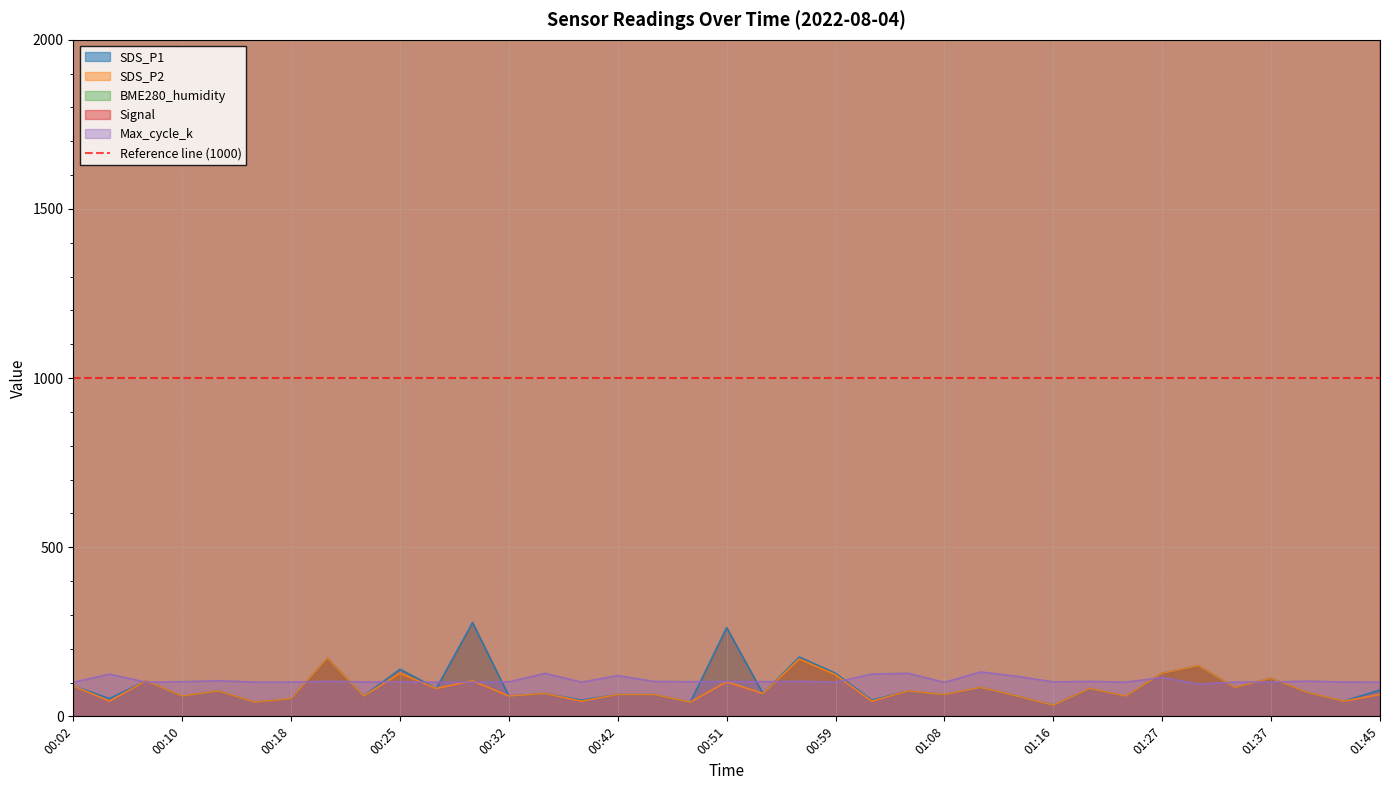

How many data points in SDS_P1 are less than 70?

18